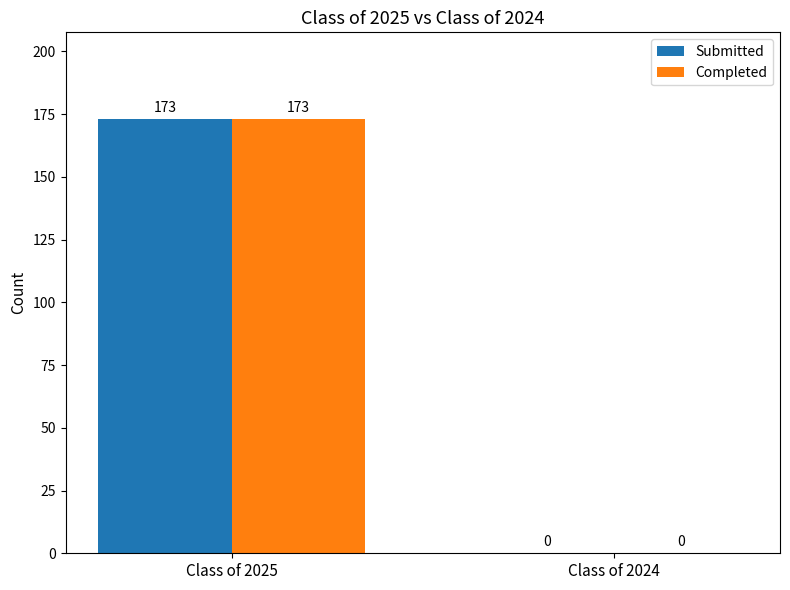

How many Submitted values are between 0 and 173?

2